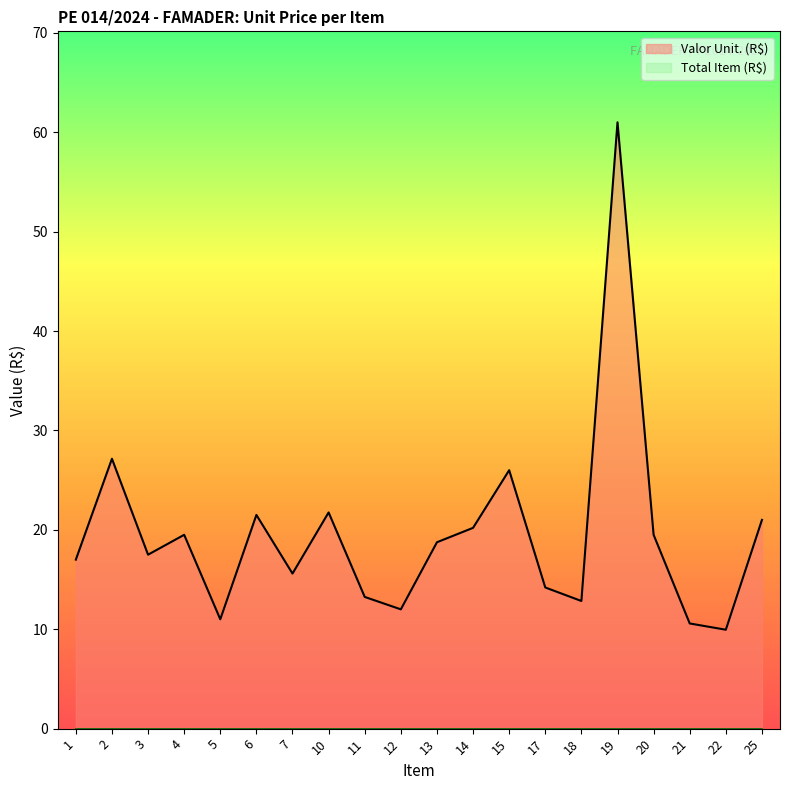

Reading left to right, extract all data points from this chart.

1=17.0	2=27.1	3=17.5	4=19.5	5=11.0	6=21.5	7=15.6	10=21.8	11=13.2	12=12.0	13=18.8	14=20.2	15=26.0	17=14.2	18=12.8	19=61.0	20=19.5	21=10.6	22=9.9	25=21.0